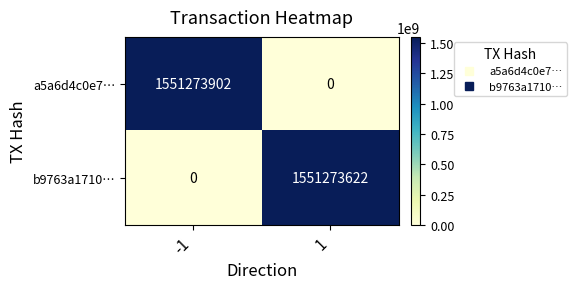

At 1, list the series in order from smallest to largest.

a5a6d4c0e7…, b9763a1710…